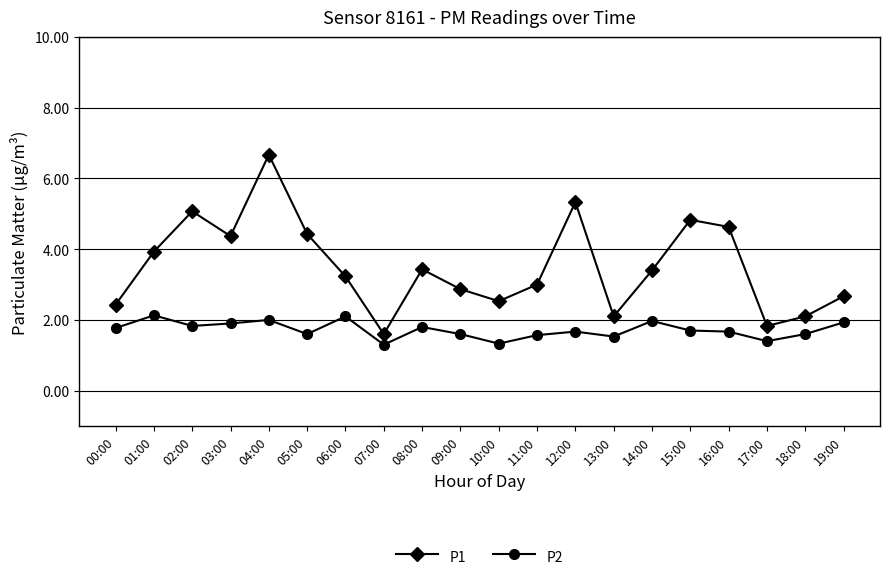

Which series has the largest range (max minus min)?

P1